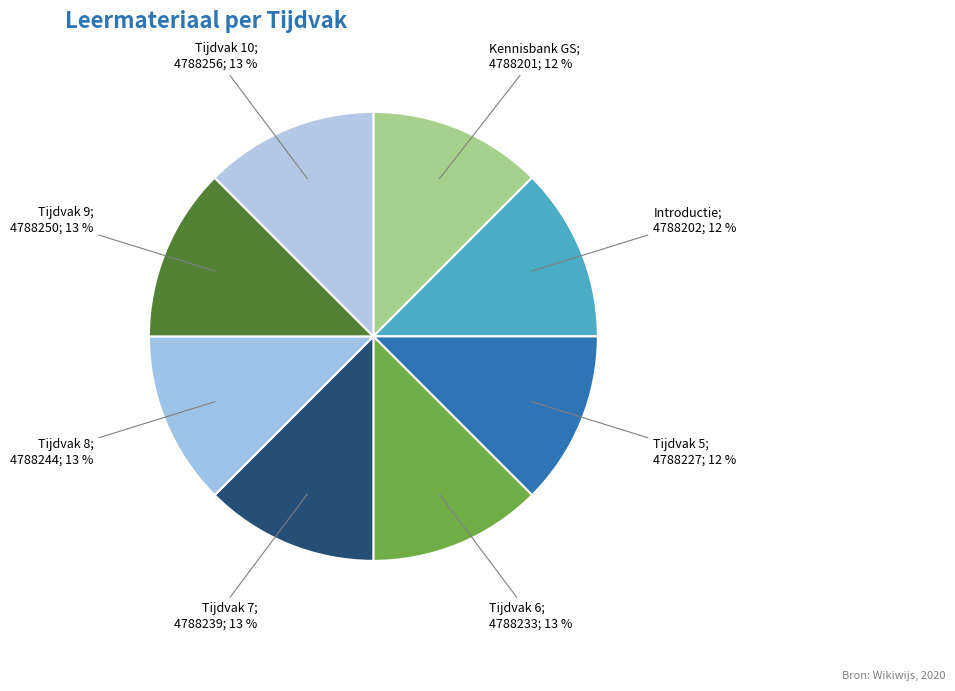

Is there a majority slice in this chart?

No